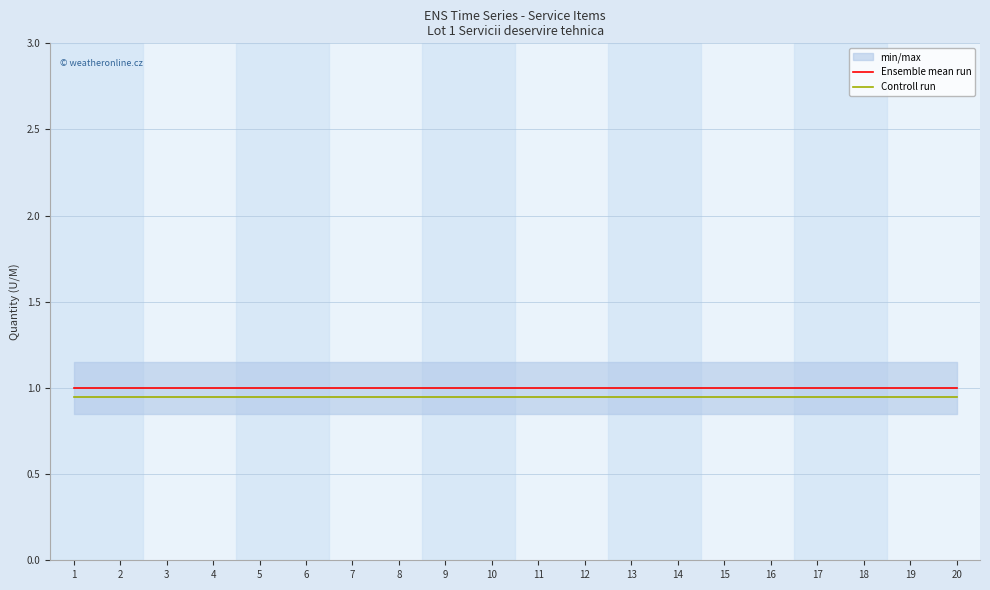

Between 11 and 14, which series saw the biggest shift?

Ensemble mean run